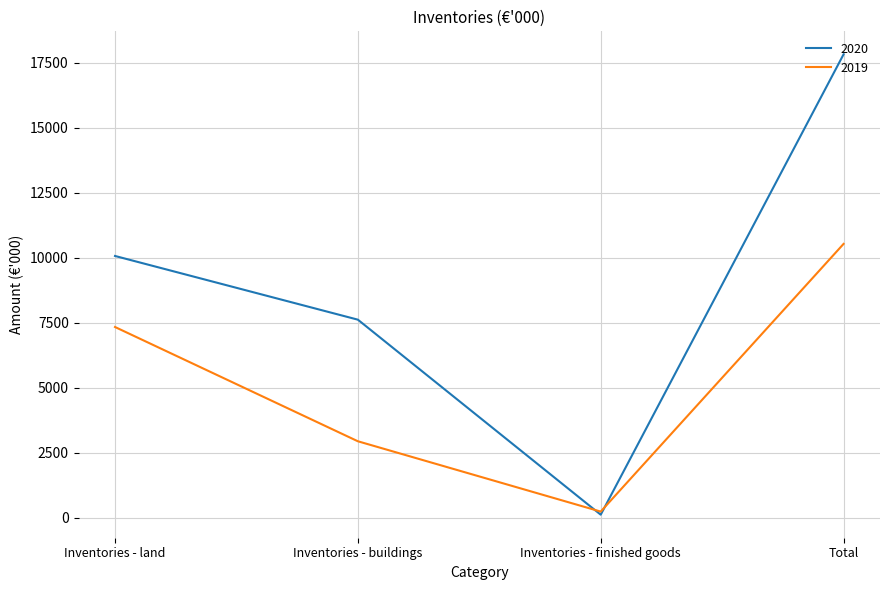

What is the difference between the maximum and minimum values in the 2019 series?

10287